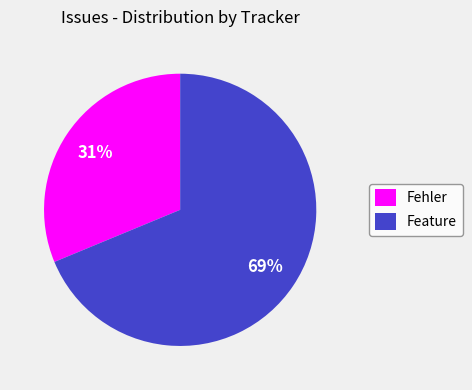

Rank the categories by value from highest to lowest.

Feature, Fehler